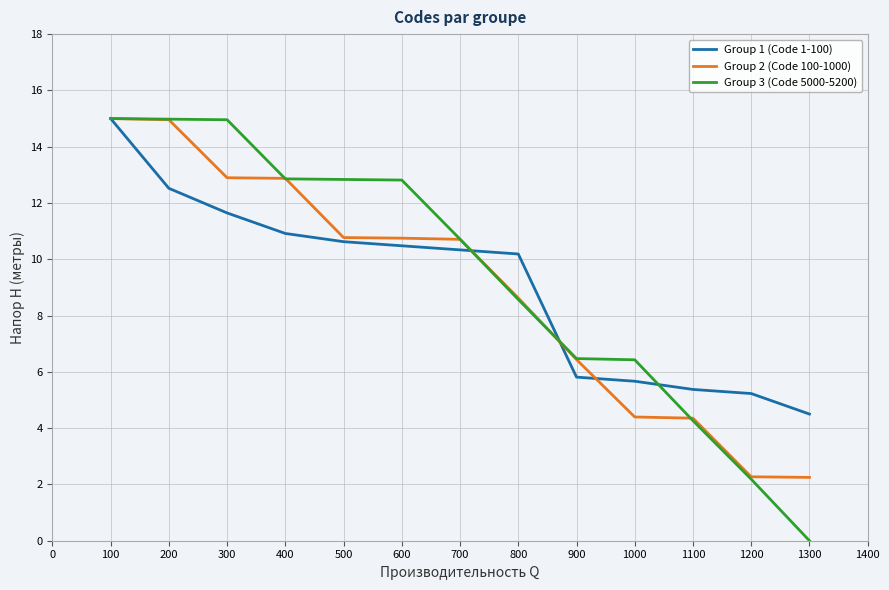

Is the value of Group 2 (Code 100-1000) at 1200 greater than the value of Group 1 (Code 1-100) at 800?

No